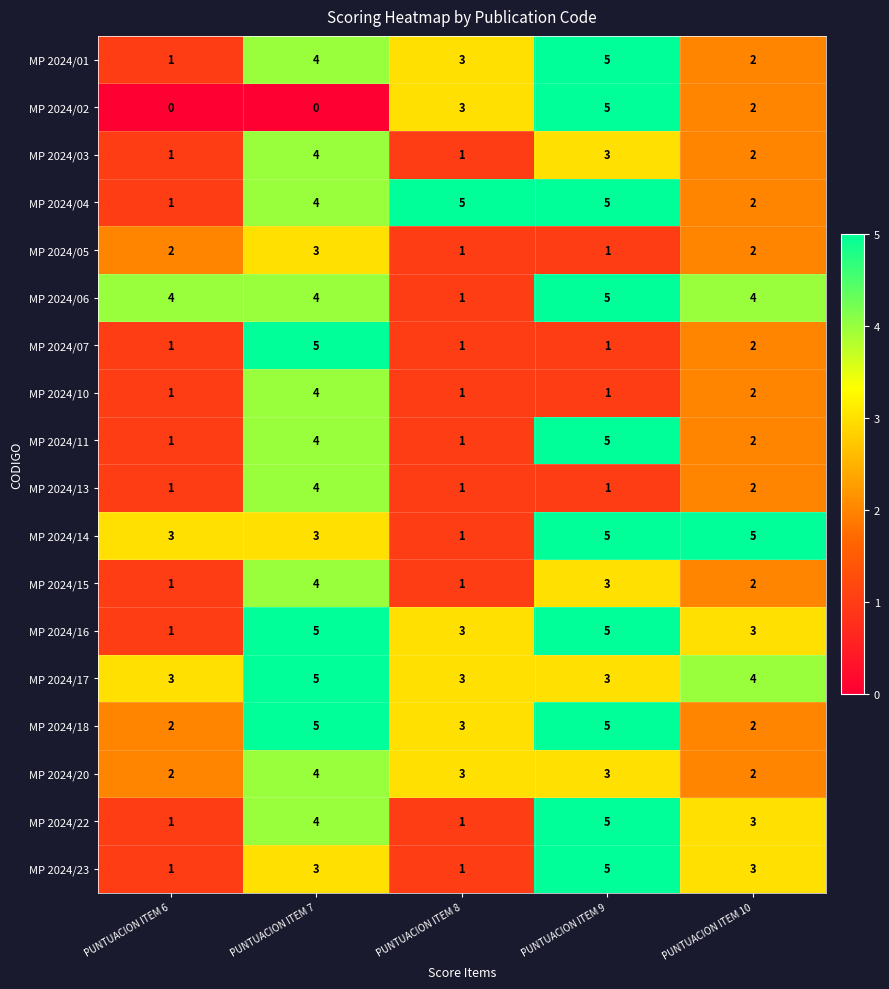

What is the sum of the MP 2024/04 values at PUNTUACION ITEM 7 and PUNTUACION ITEM 9?

9